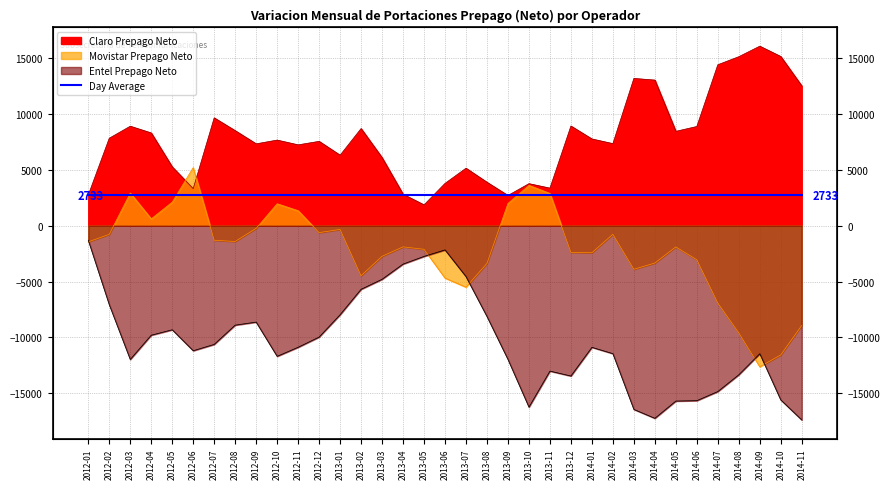

What is the spread (max minus min) of values at 2013-09?

14652